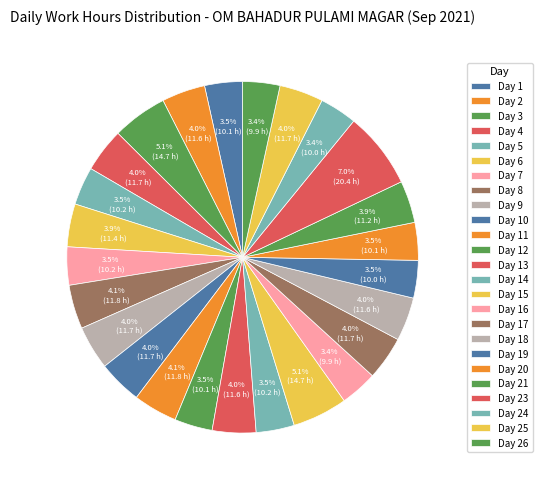

Count the number of slices in the pie.

25